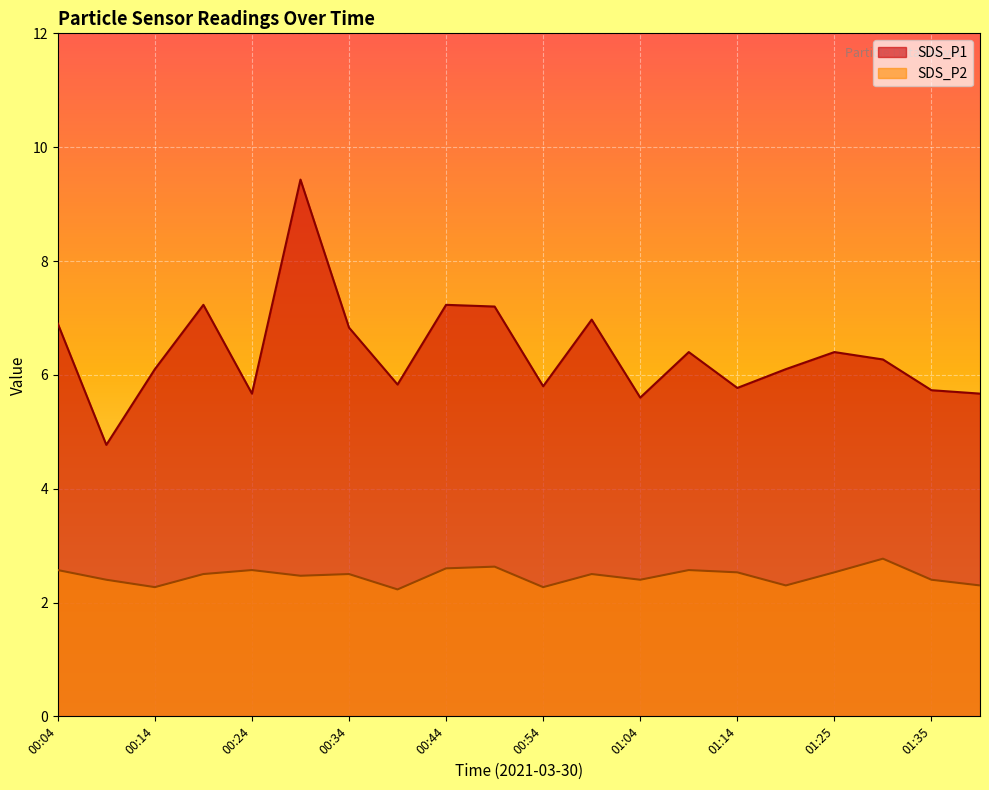

Where is SDS_P2 nearest to the value 2?

00:39